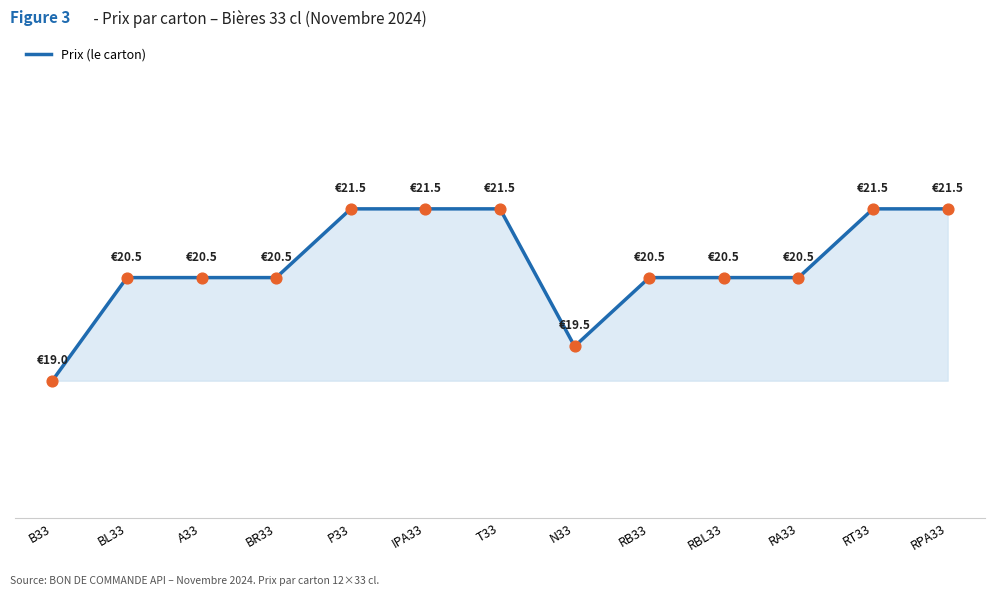

Between N33 and RPA33, which is larger?

RPA33